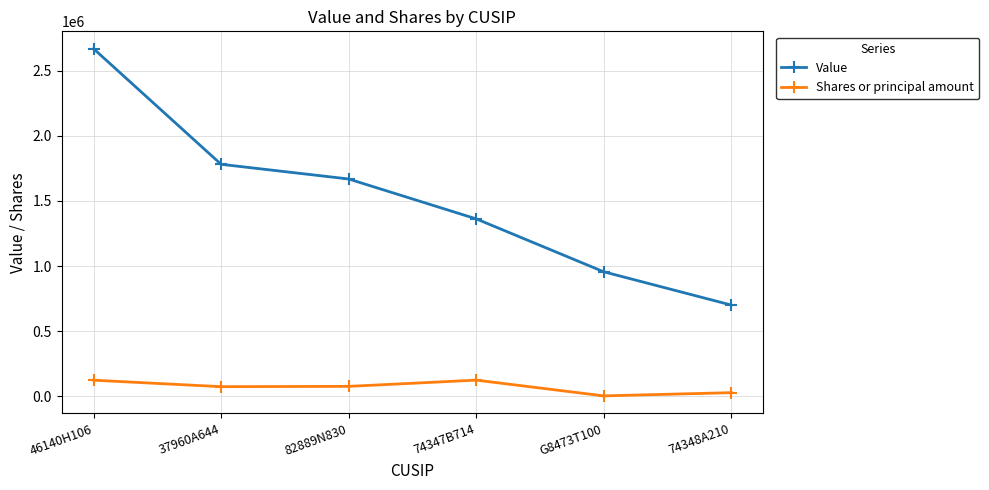

What is the difference between the maximum and minimum values in the Value series?

1966350